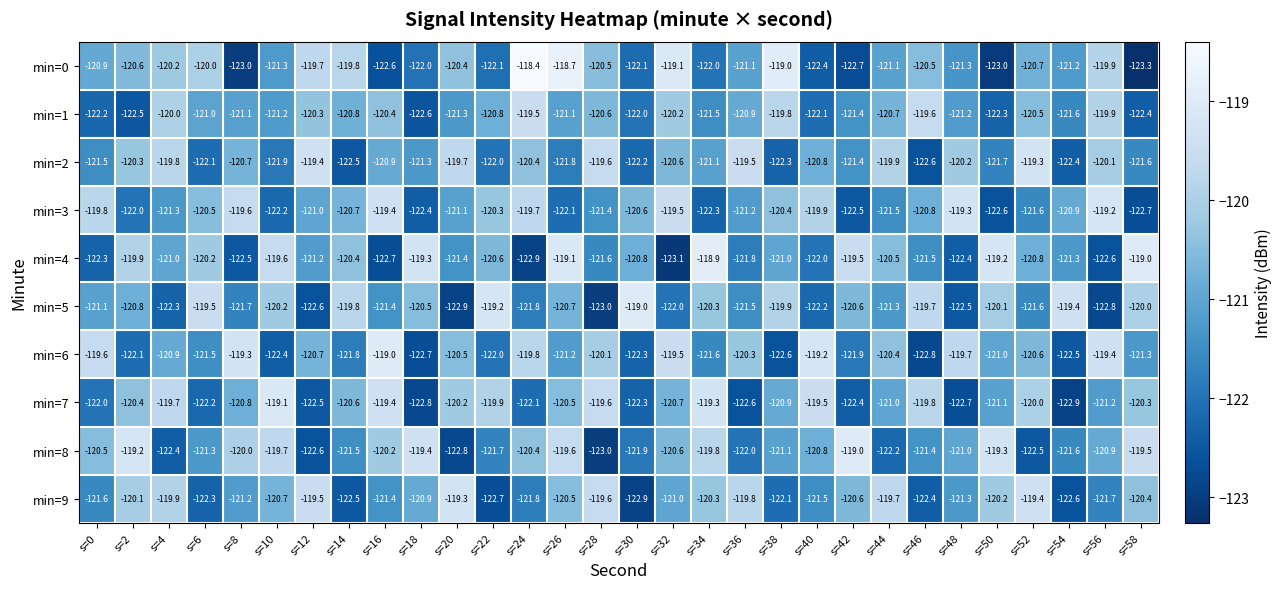

Which series has the largest range (max minus min)?

min=0